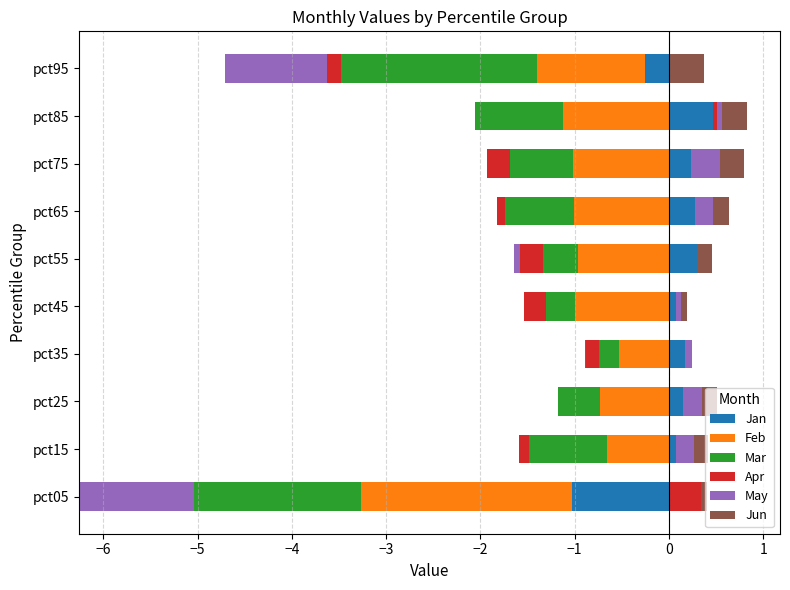

Is it true that Jun equals 0.1 at pct55?

False